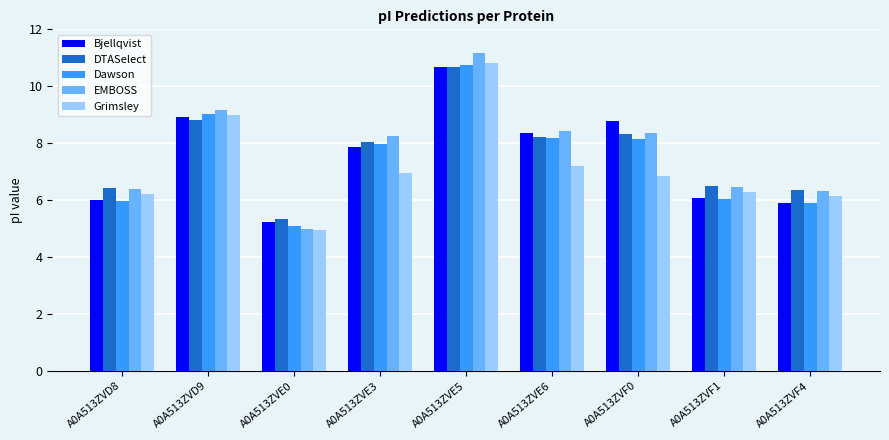

At which label does Dawson first exceed 7?

A0A513ZVD9